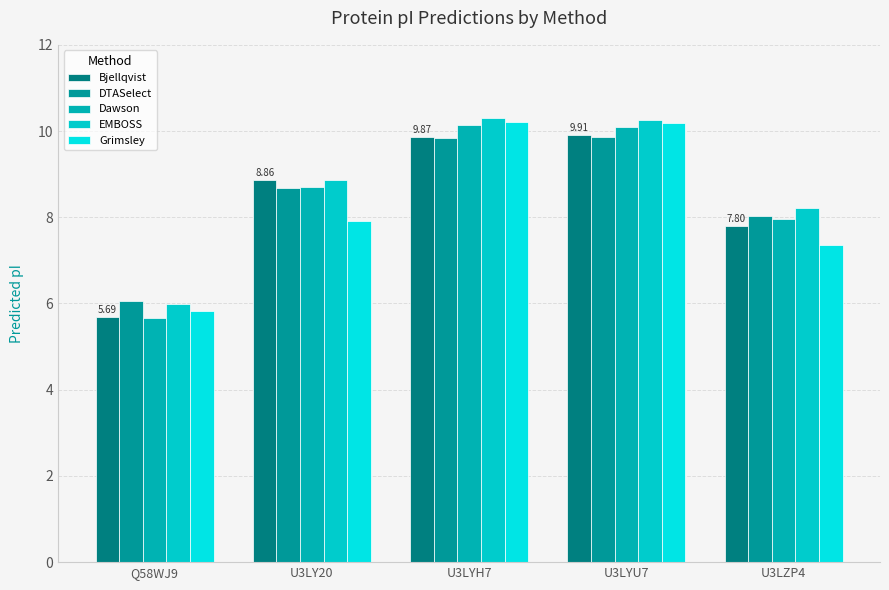

Which category has the highest value across all series?

U3LYH7